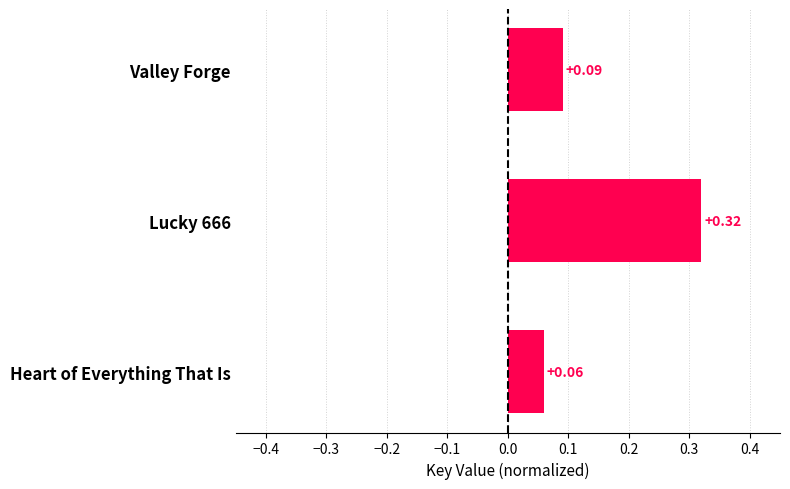

Rank the categories by value from highest to lowest.

Lucky 666, Valley Forge, Heart of Everything That Is